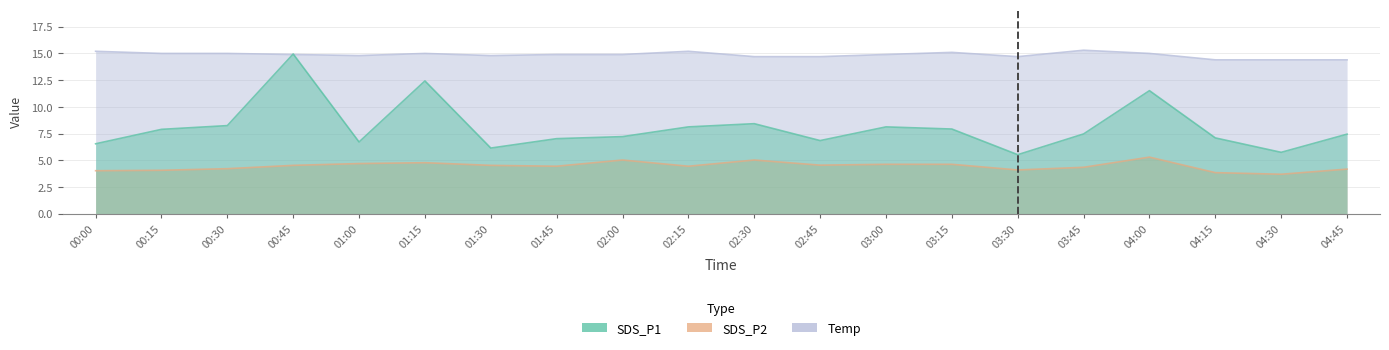

Between 02:00 and 04:30, which series saw the biggest shift?

SDS_P1